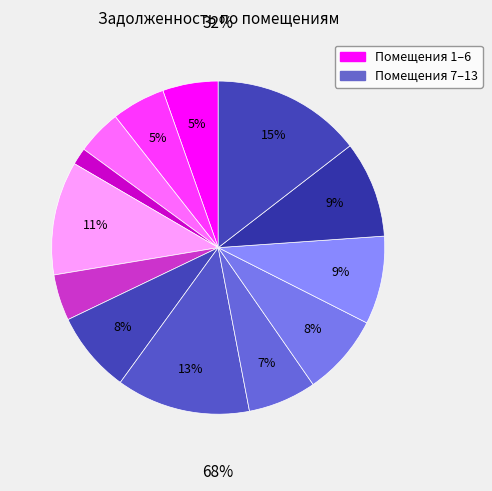

Is it true that 2 is 5% of the pie?

True